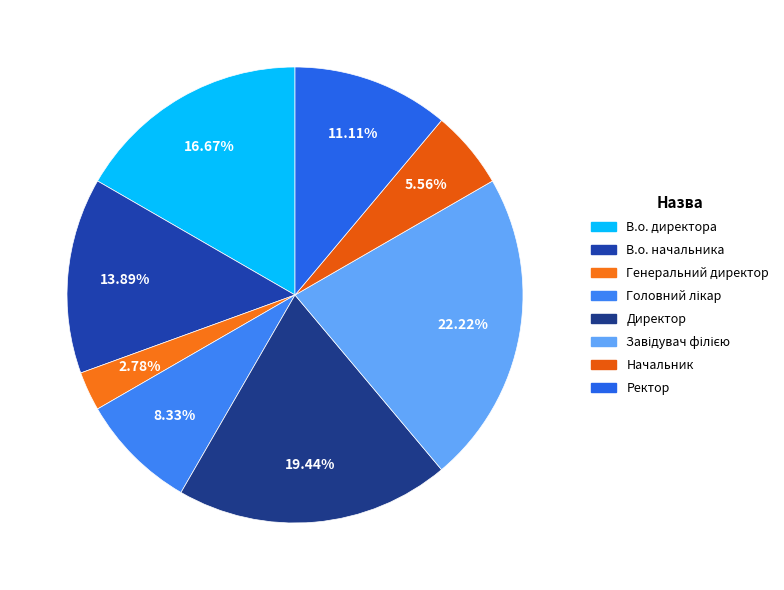

How many segments does this pie chart have?

8